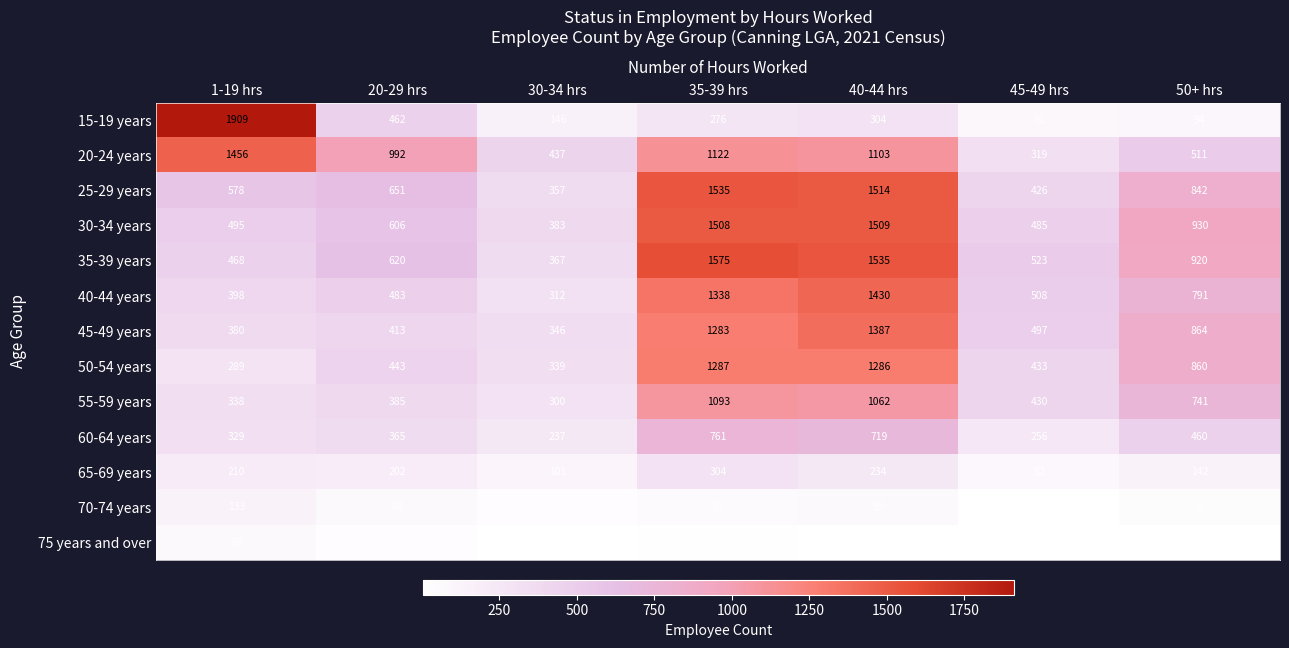

What is the maximum value for 15-19 years?

1909